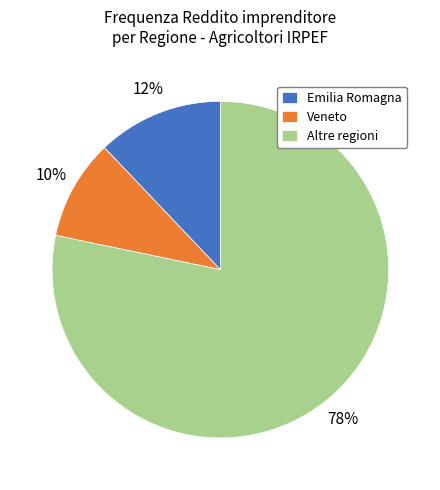

Do Altre regioni and Veneto together represent more than half of the pie?

Yes